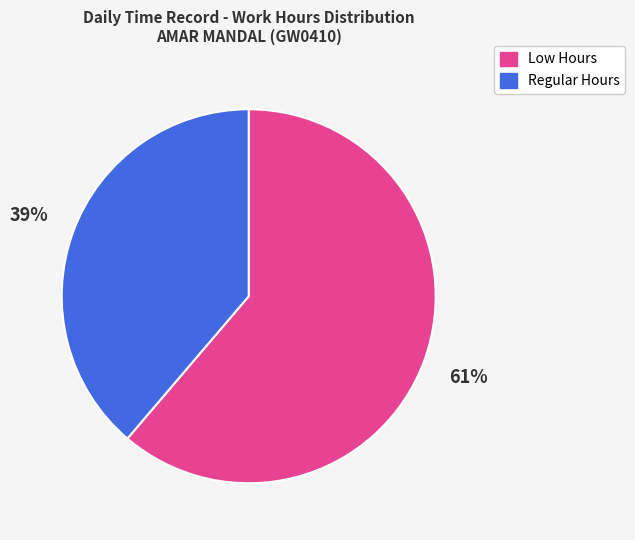

How many slices are in this pie chart?

2